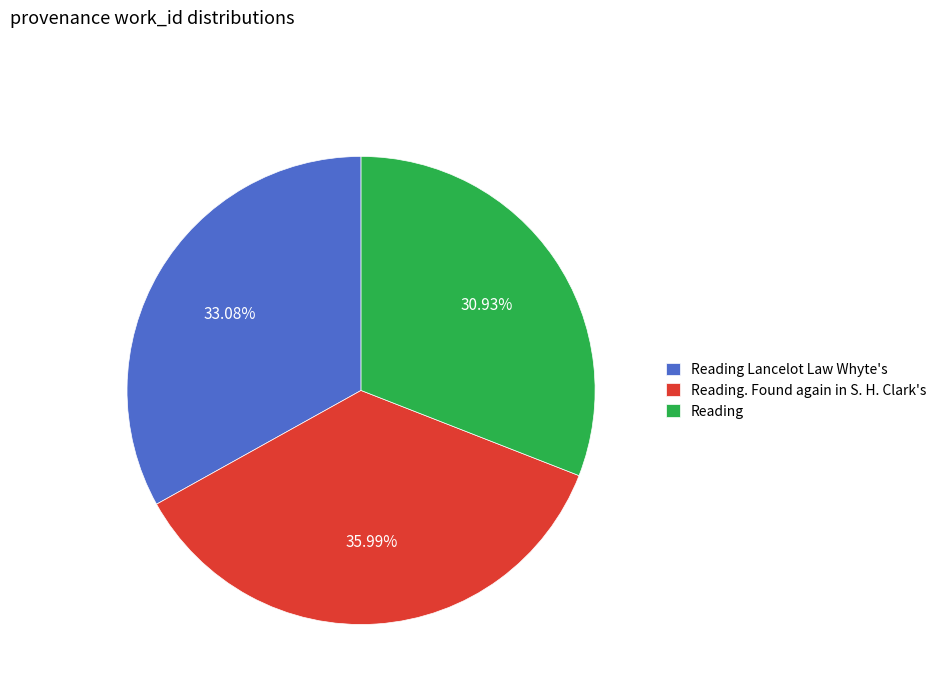

What percentage is the Reading. Found again in S. H. Clark's slice, to the nearest percent?

36%